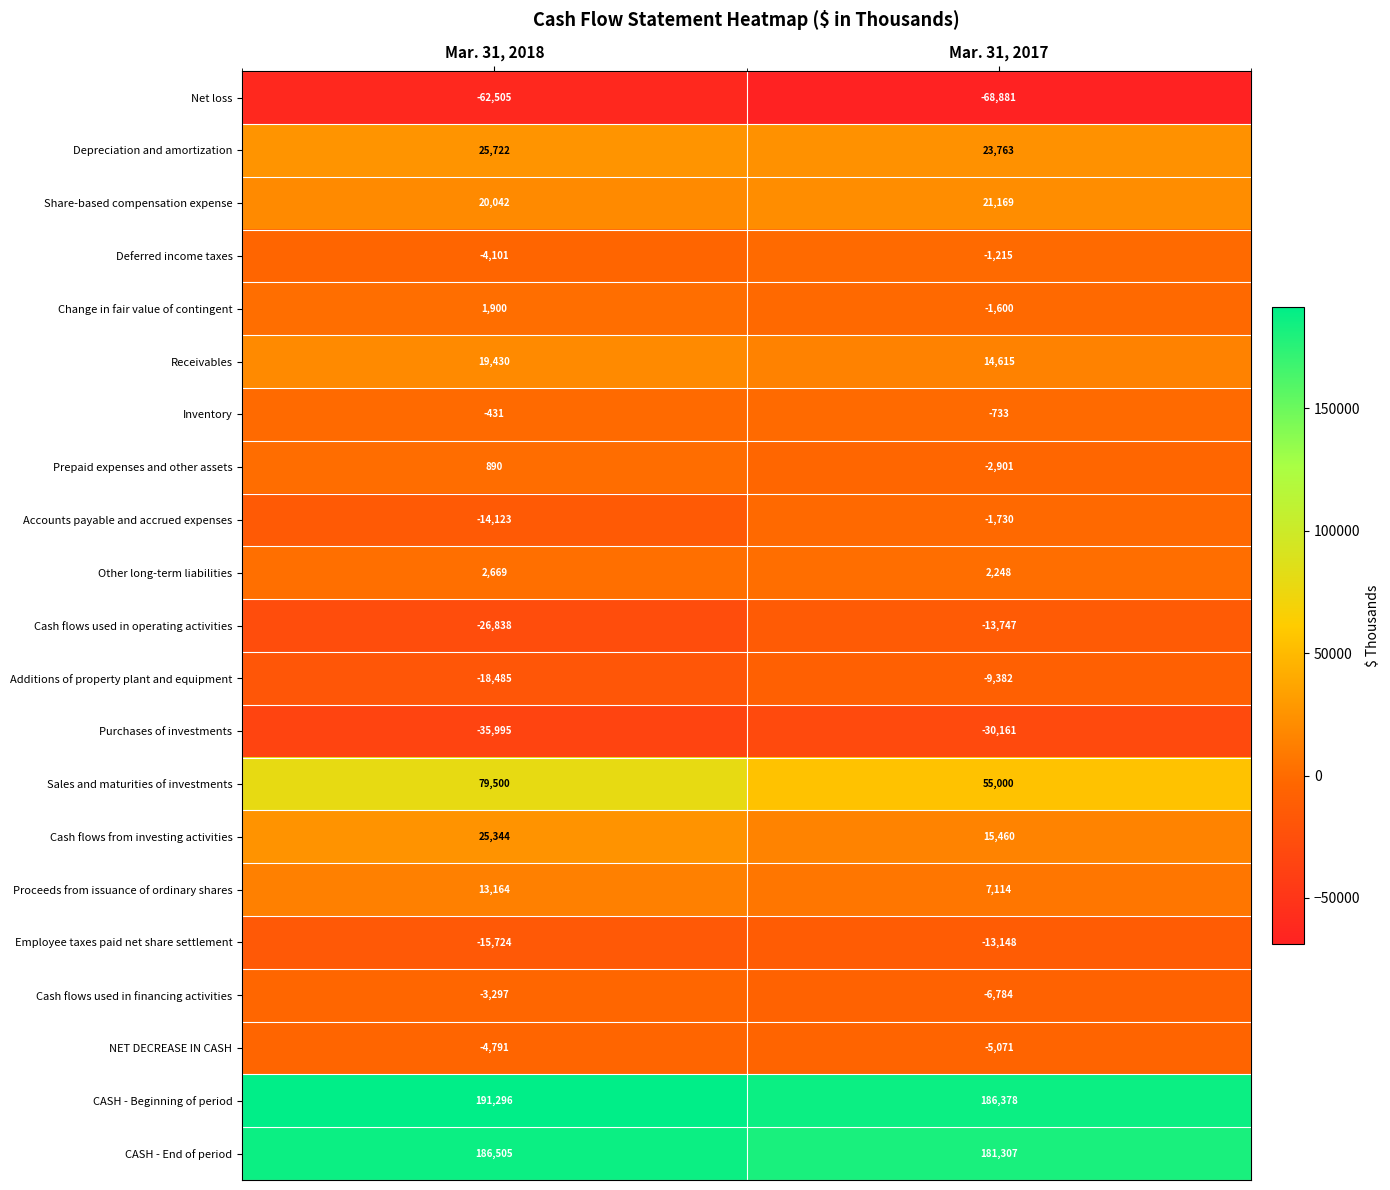

Read the Share-based compensation expense value at Mar. 31, 2017, to the nearest 100.

21200